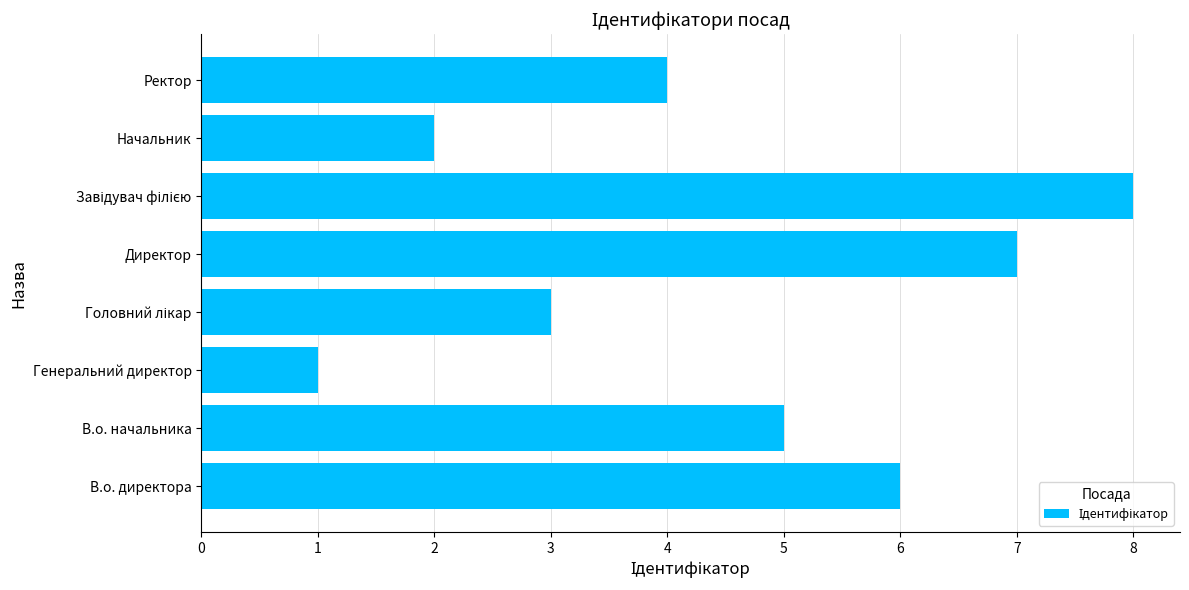

Reading top to bottom, what are all the values shown in this chart?

4	2	8	7	3	1	5	6